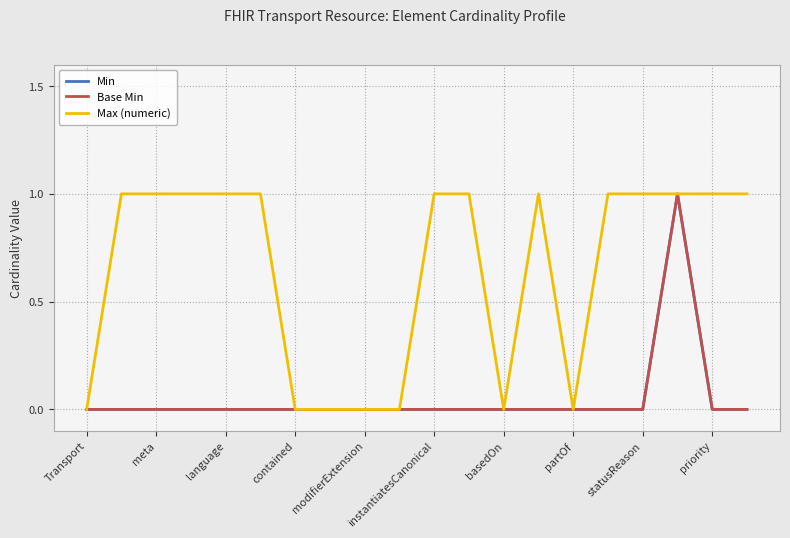

Does the chart display data point markers on the line(s)?

No